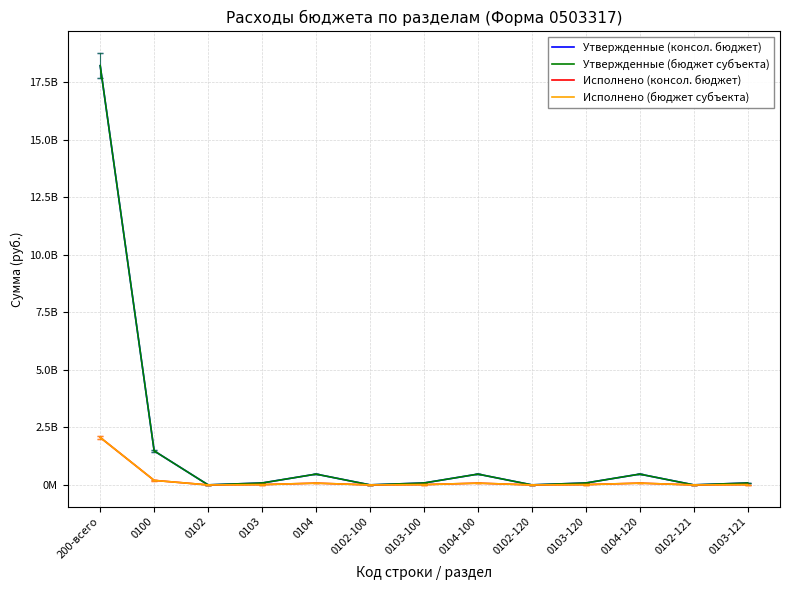

Is this an area chart (filled region under the line)?

No